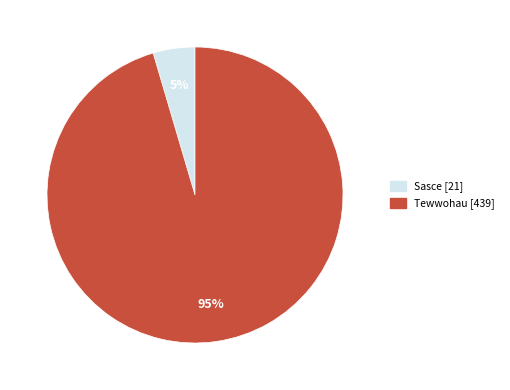

How many segments does this pie chart have?

2